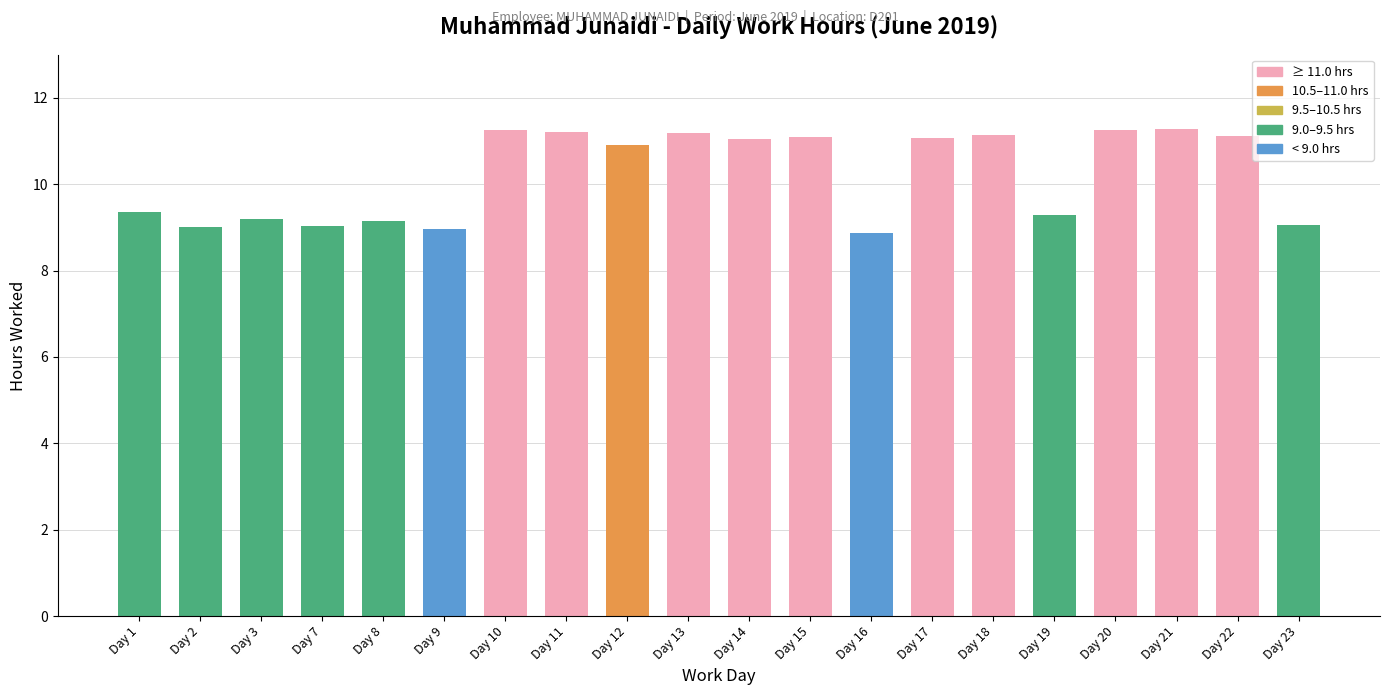

How many bars are there in total?

20